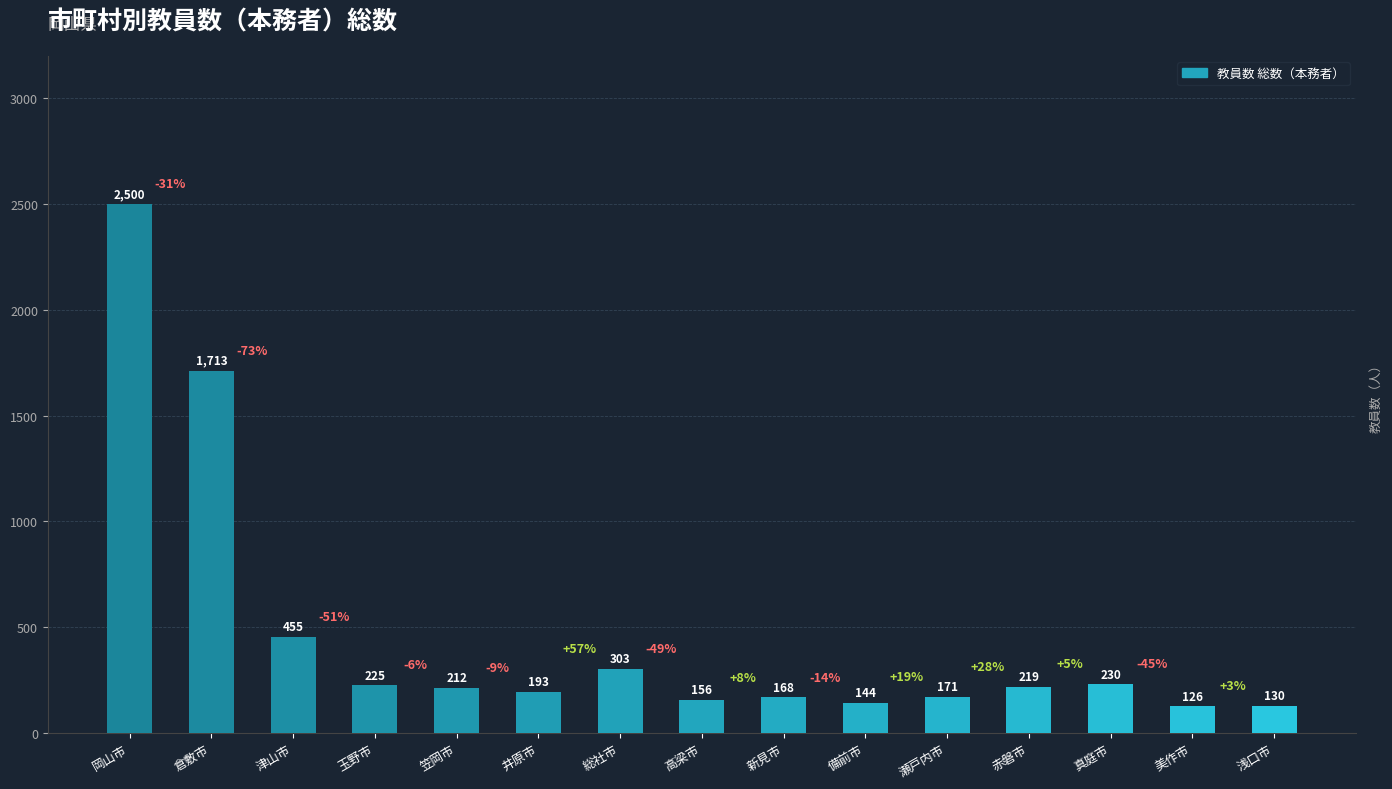

Reading right to left, extract all data points from this chart.

130	126	230	219	171	144	168	156	303	193	212	225	455	1713	2500